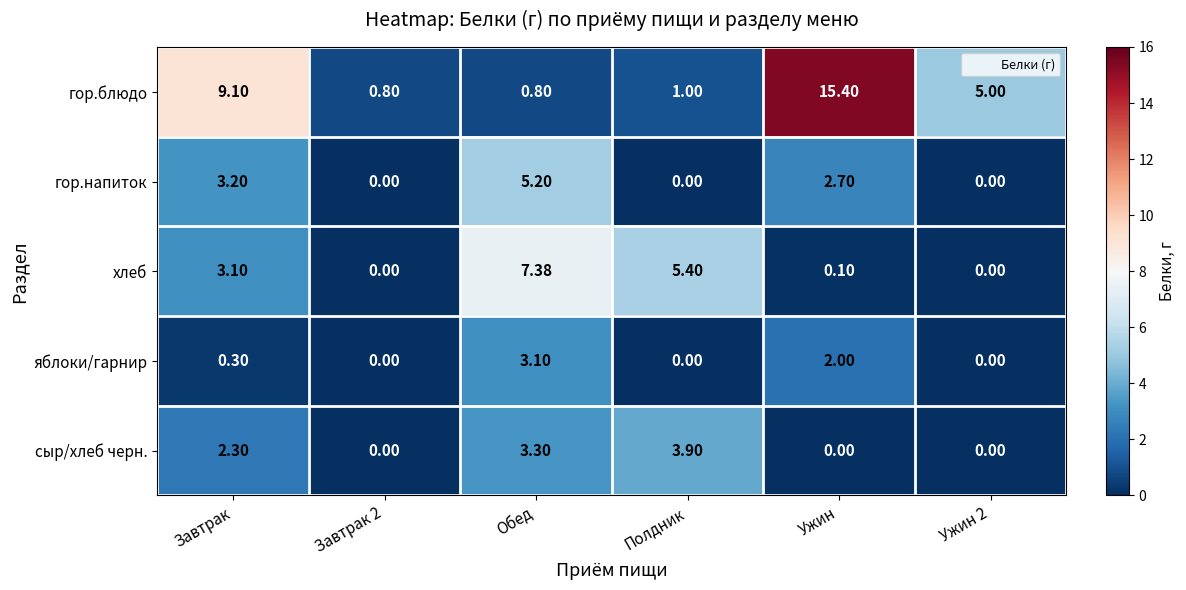

At how many categories does at least one series exceed 8?

2